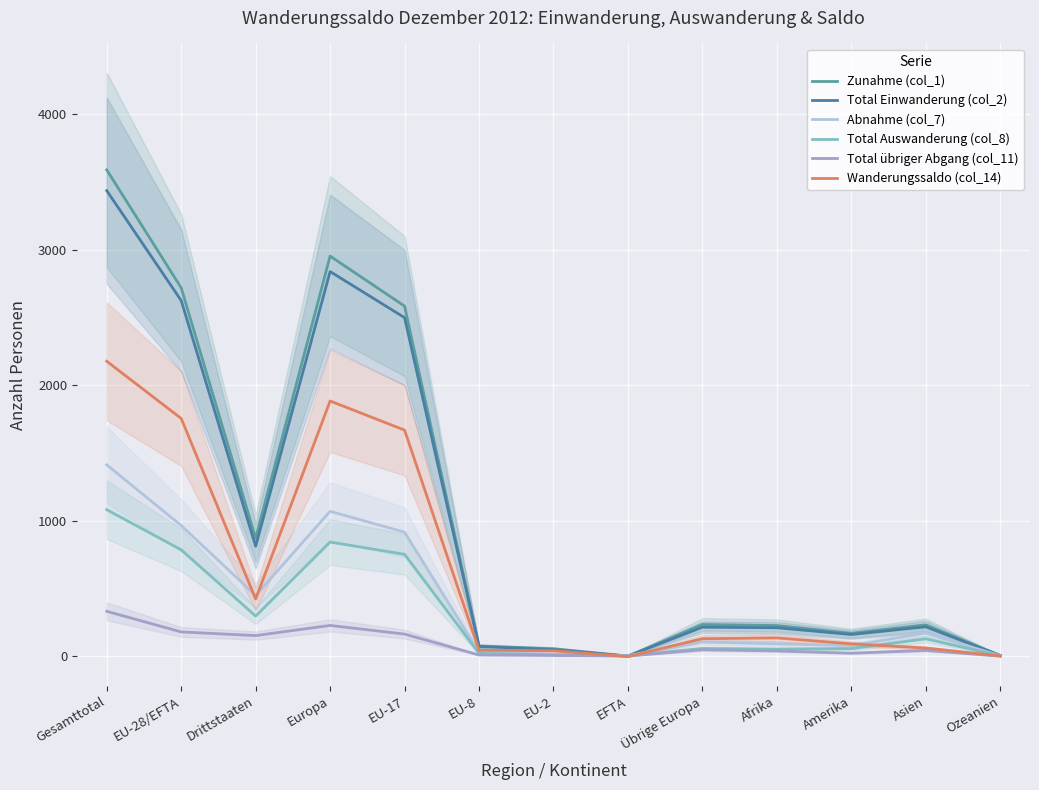

At which label is Total Auswanderung (col_8) closest to 542?

EU-17